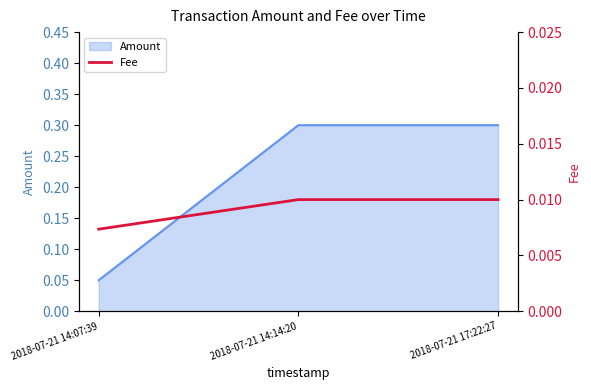

How many lines are shown in the chart?

1